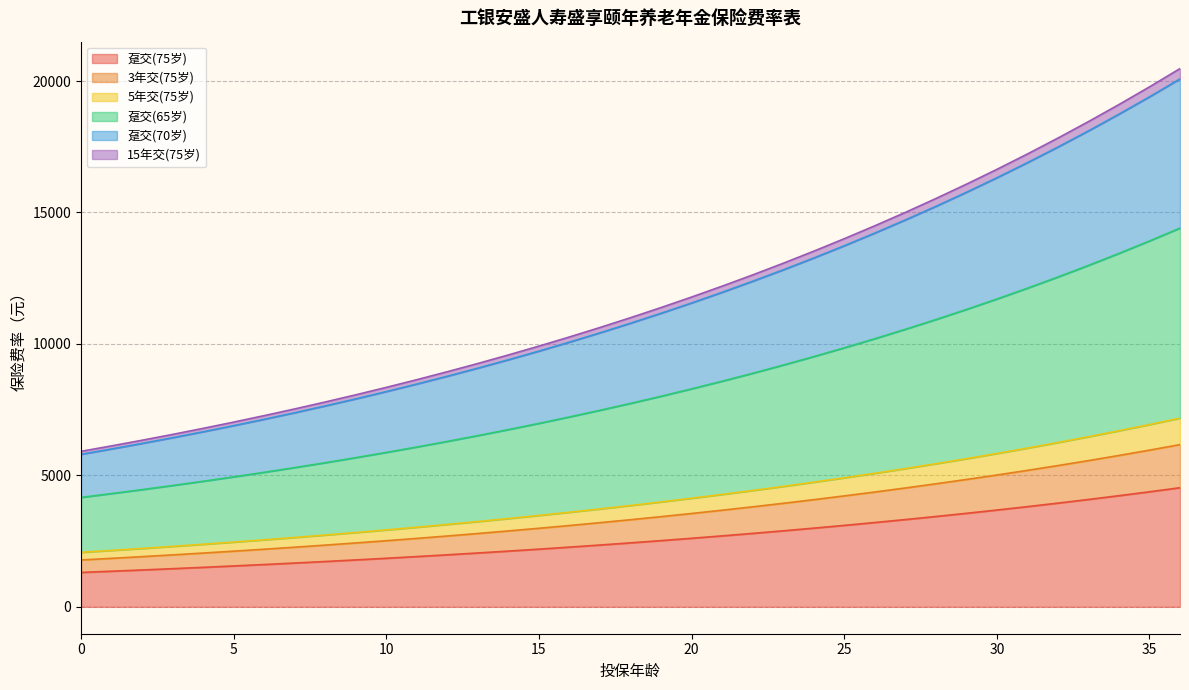

Does the chart have visible grid lines?

Yes